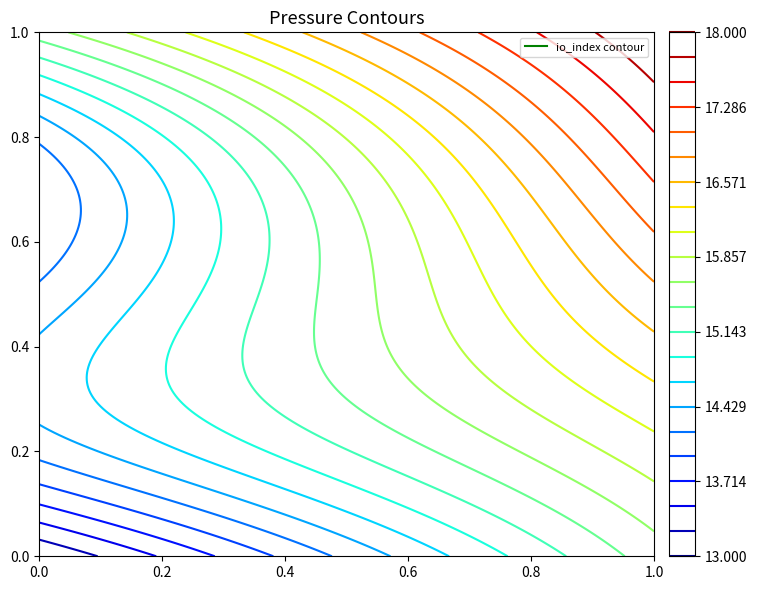

What is the greatest value displayed?

18